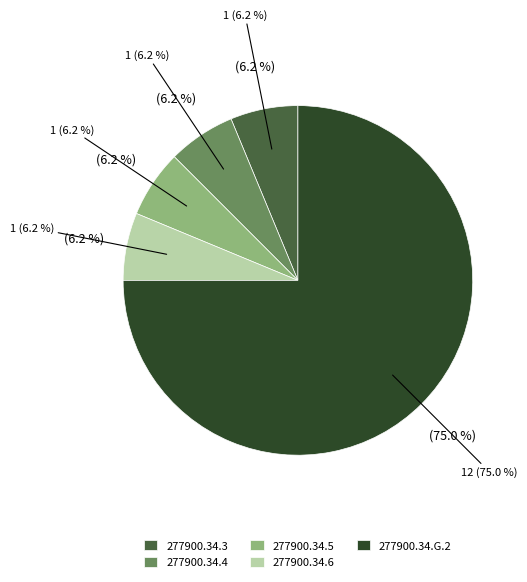

True or false: 277900.34.G.2 accounts for 83% of the total.

False